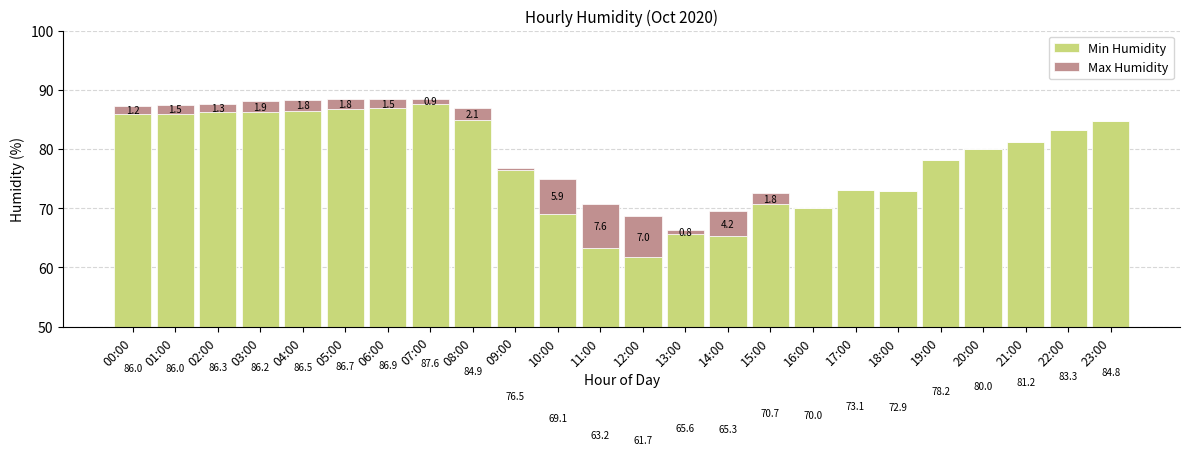

At 02:00, list the series in order from largest to smallest.

Min Humidity, Max Humidity